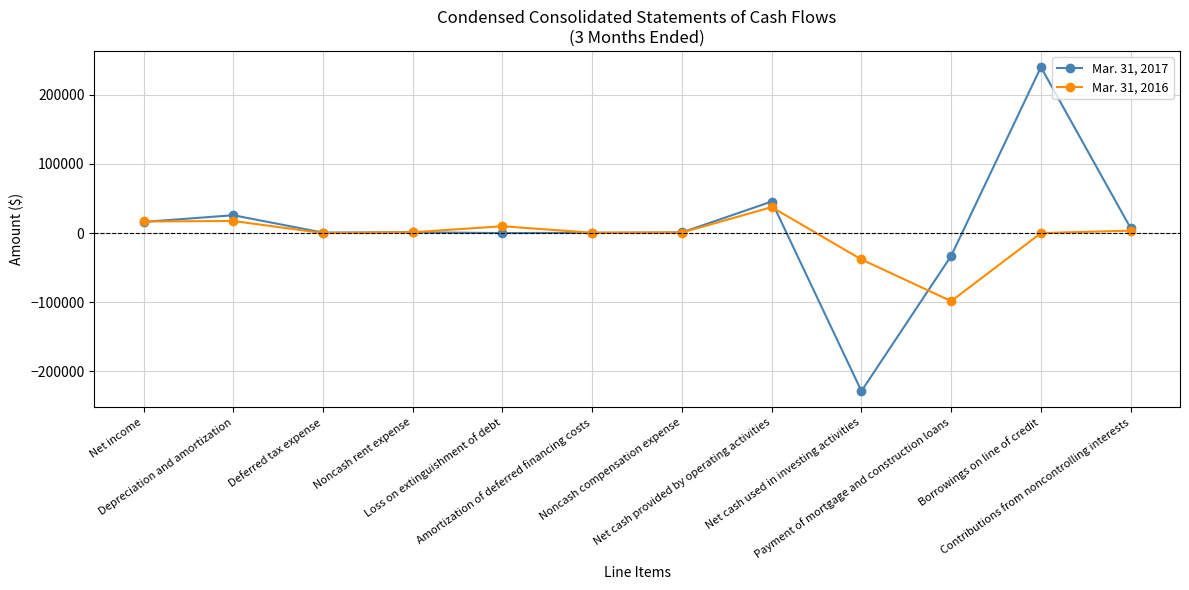

True or false: Mar. 31, 2016 has more than 0 points higher than both neighbors.

True